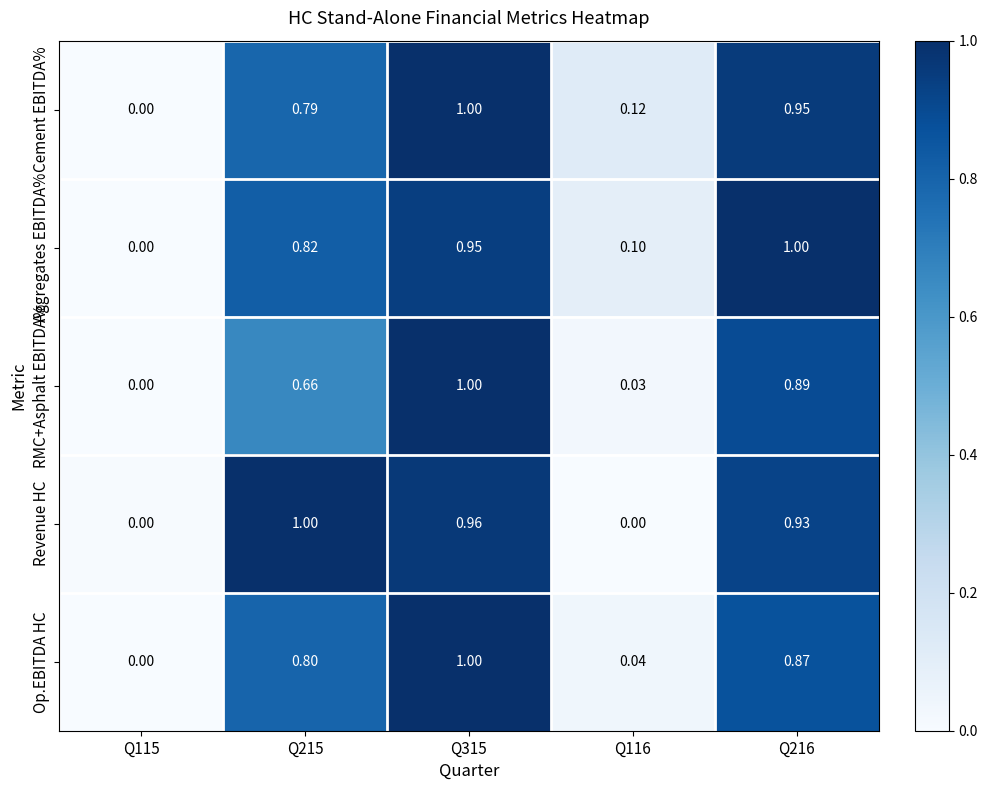

Which series changed the most between Q115 and Q216?

Aggregates EBITDA%